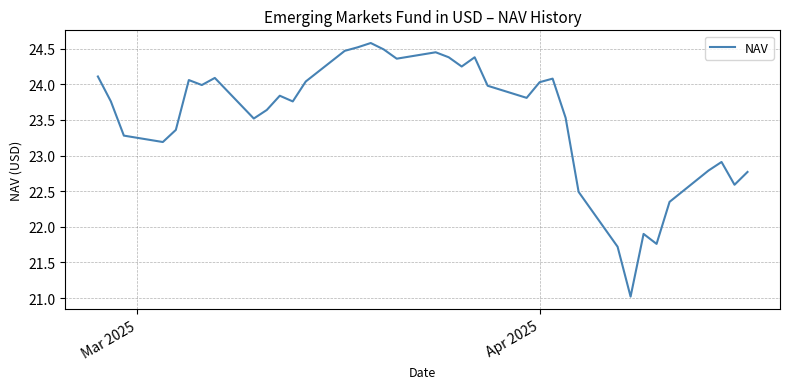

What is the difference between the maximum and minimum values?

3.6